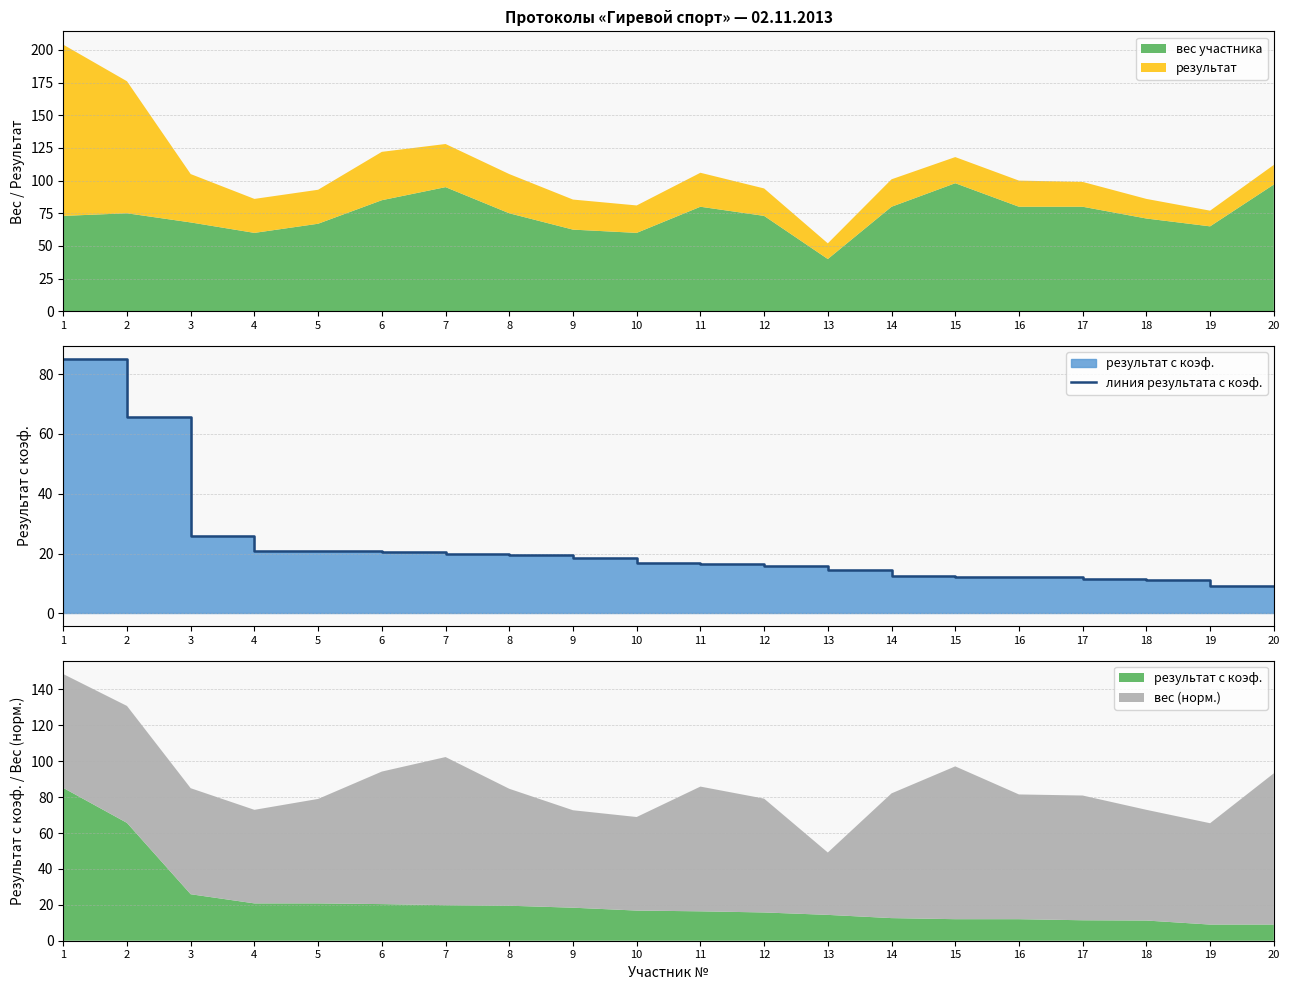

Which label corresponds to the smallest value in the chart?

19